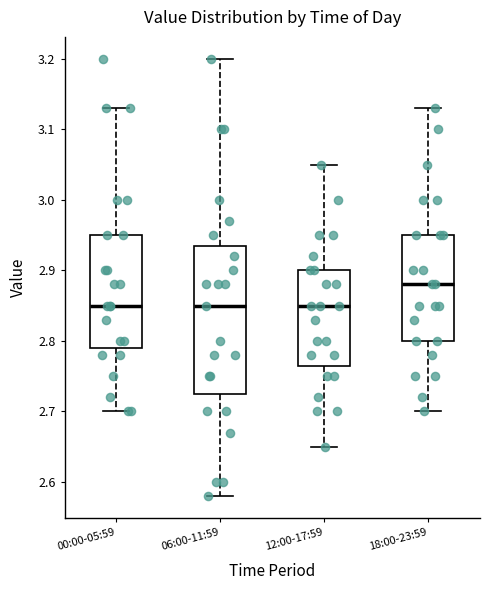

Where is the upper edge of the box for 00:00-05:59 on the y-axis? The values are not printed on the chart, so give them approximately, as read against the axis.

2.95